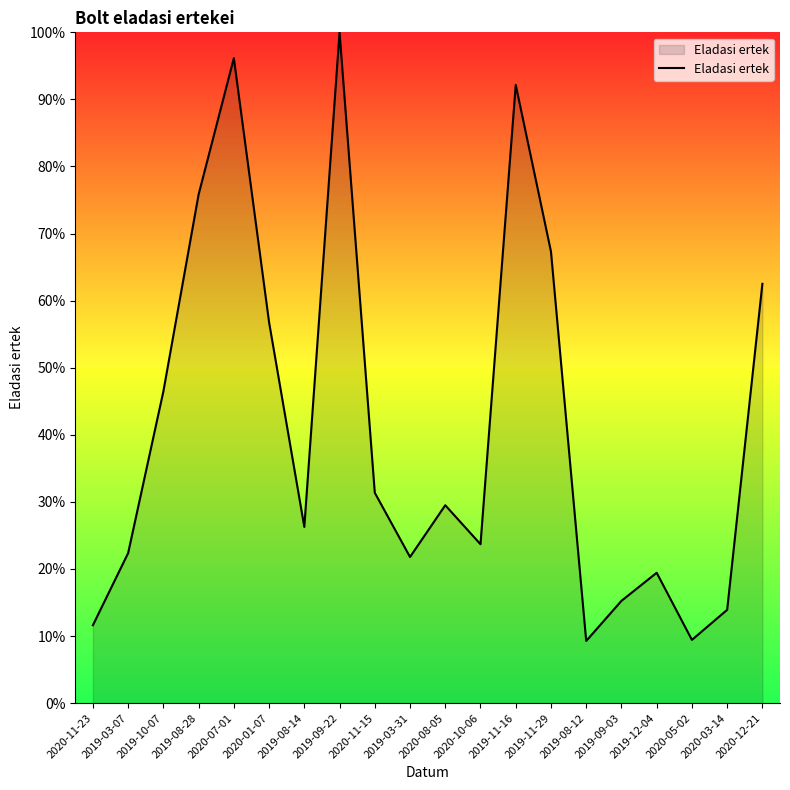

Between 2019-11-29 and 2020-11-23, which is larger?

2019-11-29